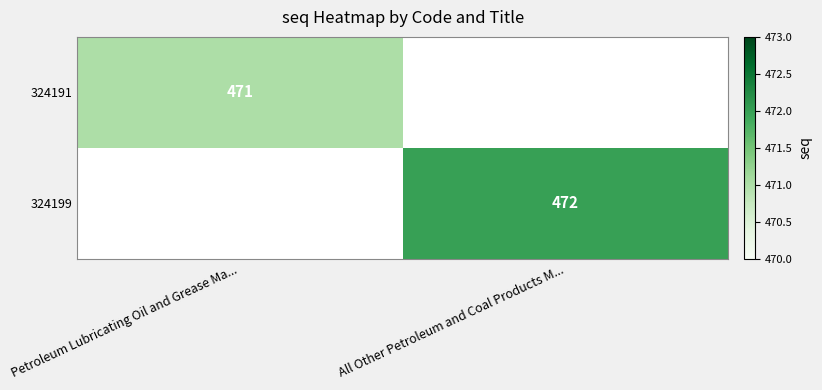

True or false: 324199 has a value of 472 at All Other Petroleum and Coal Products M....

True